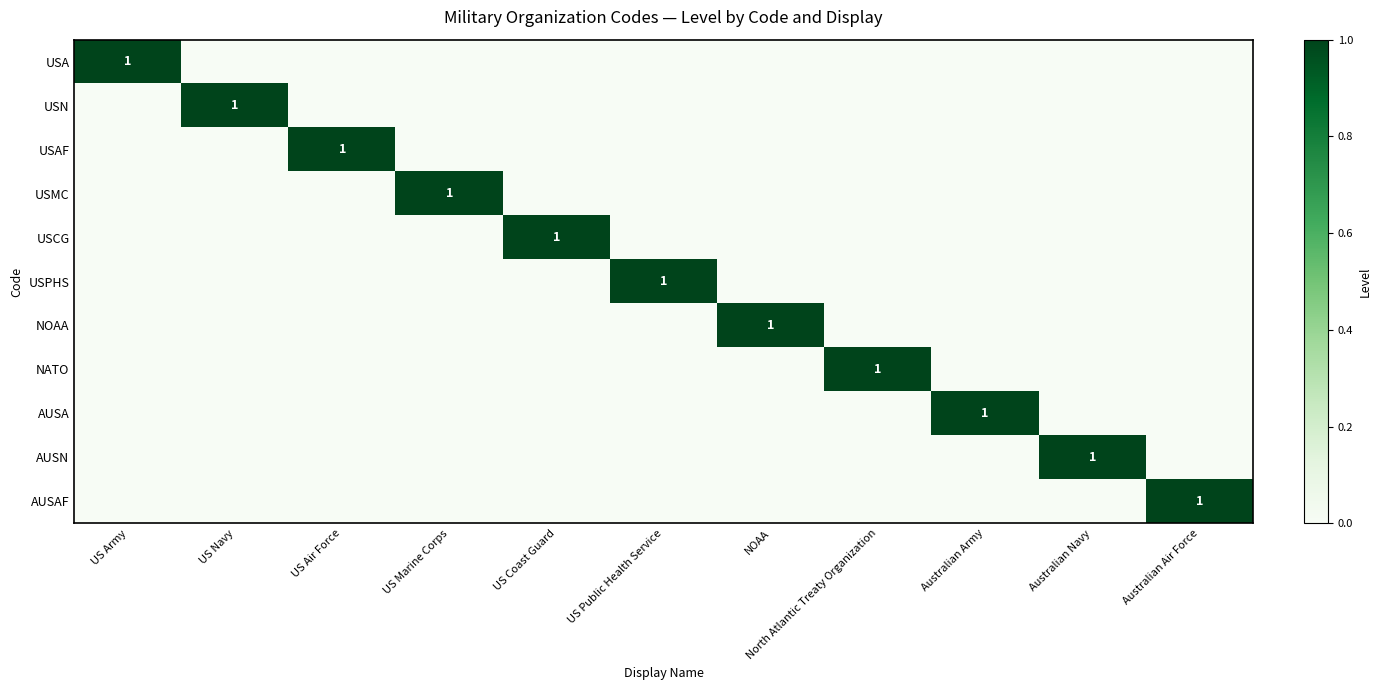

Where is USA nearest to the value 0?

US Navy